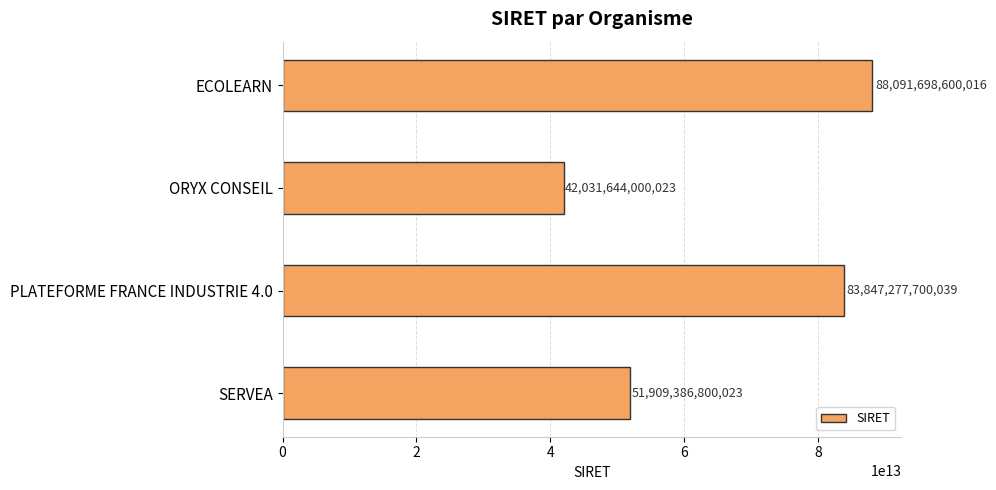

What is the label of the 2nd bar from the top?

ORYX CONSEIL